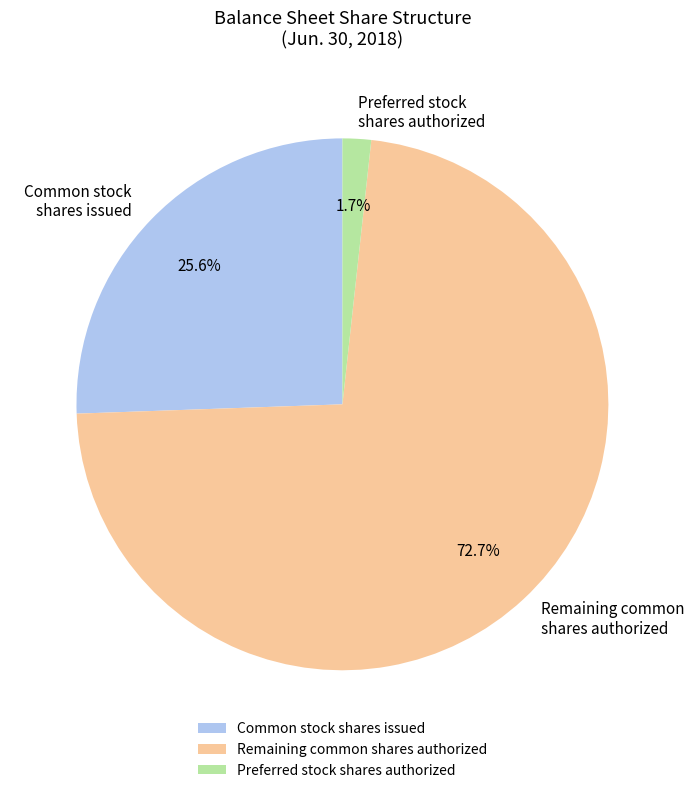

Which category has the biggest portion of the pie?

Remaining common shares authorized